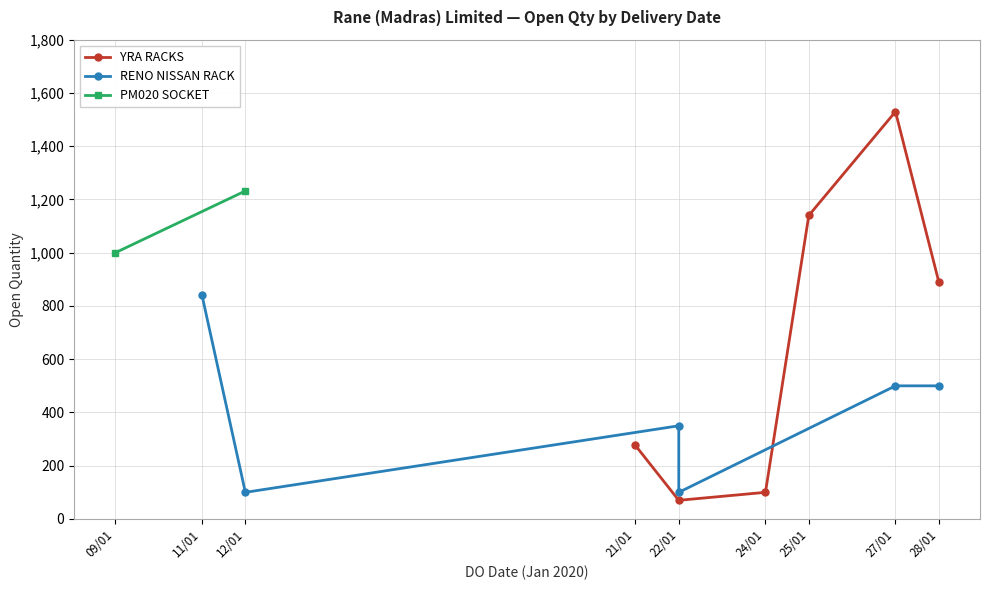

What is the lowest value of the YRA RACKS series?

70